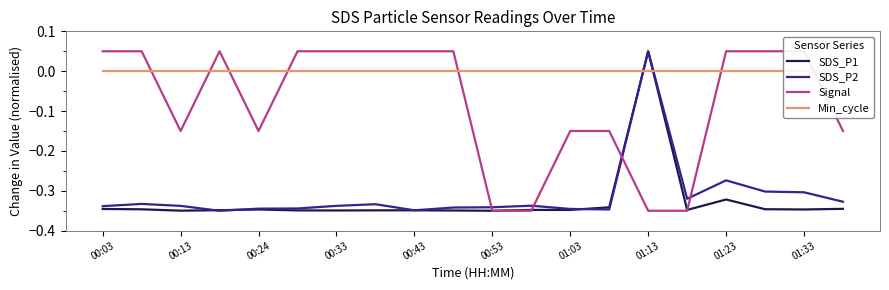

True or false: SDS_P1 has a value of -0.1 at 00:33.

False